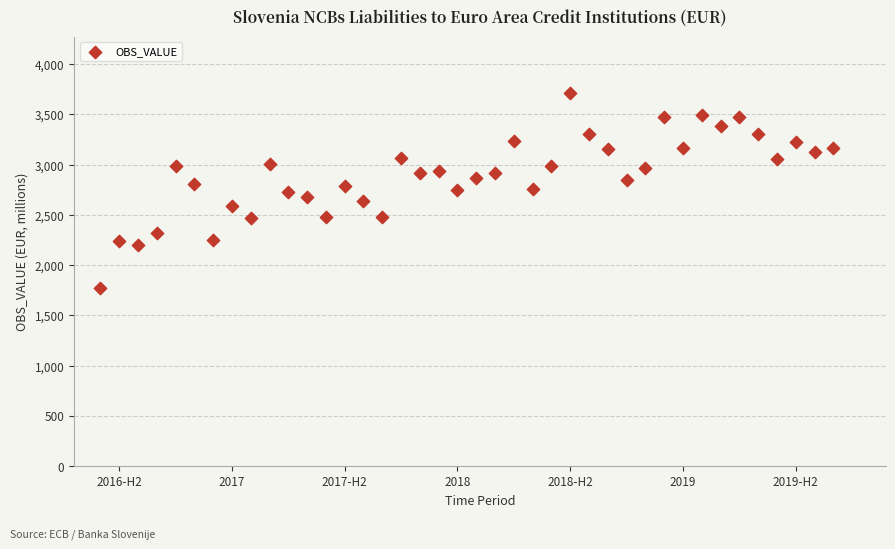

What is the range of X values (max minus min)?

3.2